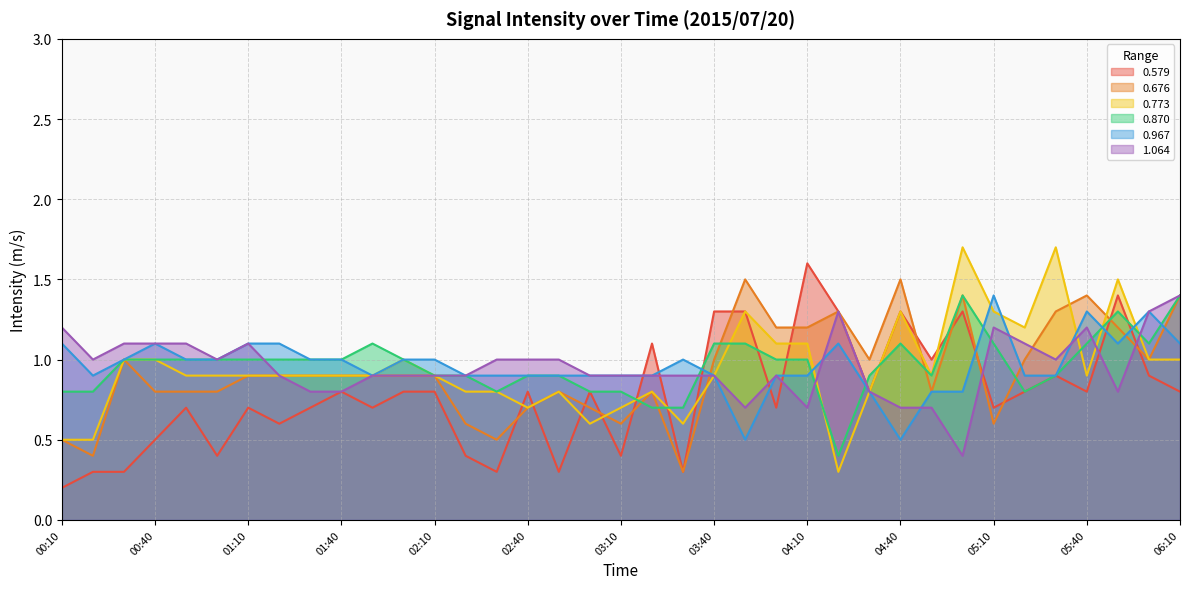

True or false: 0.870 has a value of 2.0 at 06:10.

False